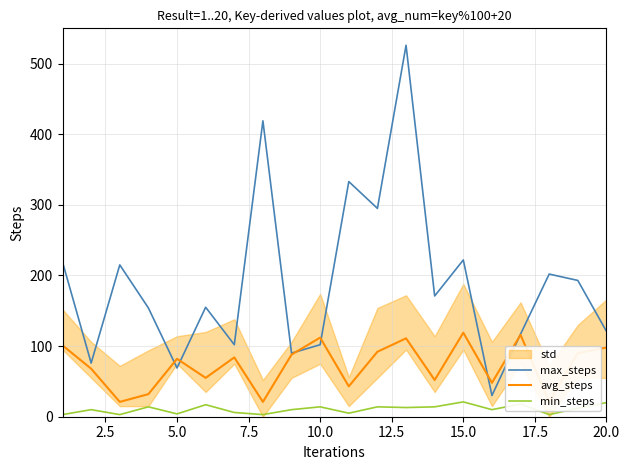

Which series has the largest range (max minus min)?

max_steps